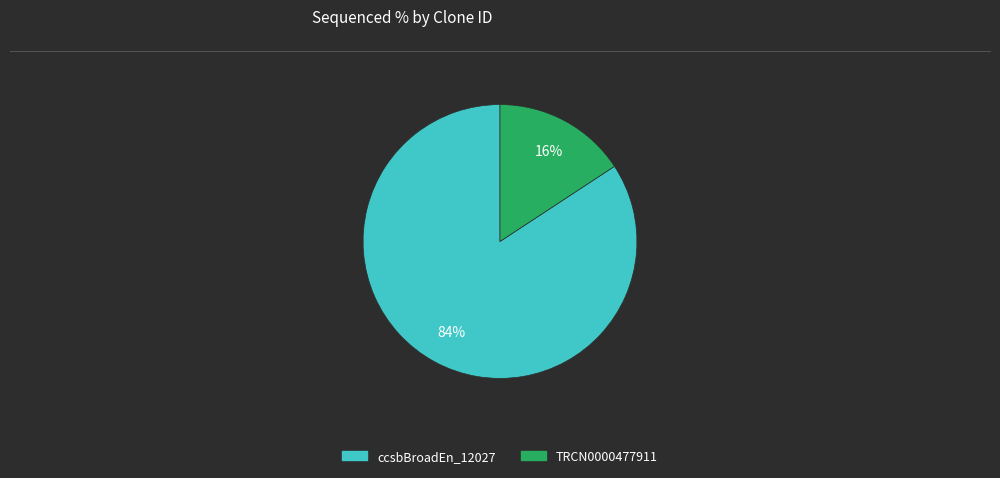

To the nearest percent, what is the difference between the largest and smallest slice percentages?

68%